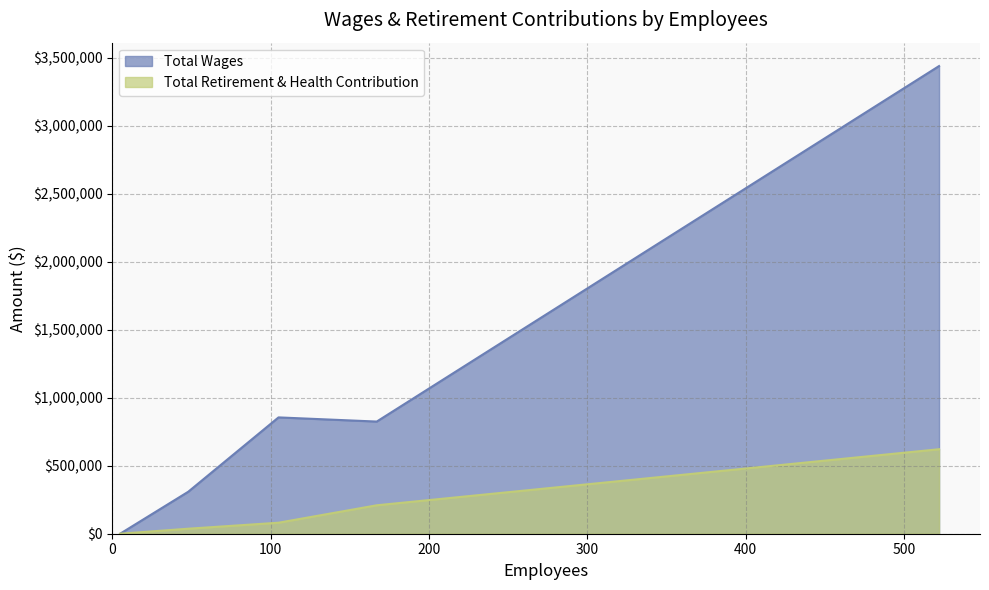

The Total Wages series shows 824337 at Paradise Recreation and Park District. True or false?

True